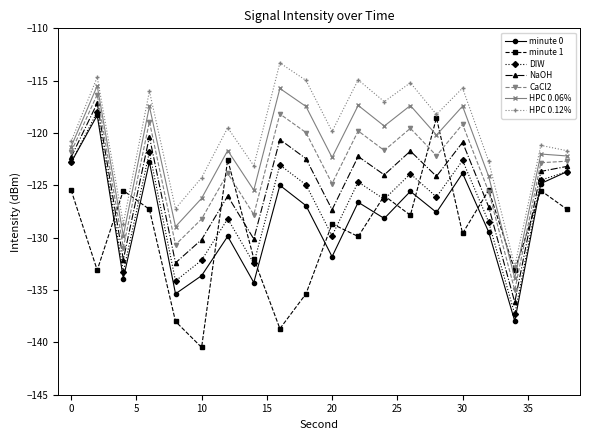

In minute 0, how many points are lower than both neighbors (excluding endpoints)?

7